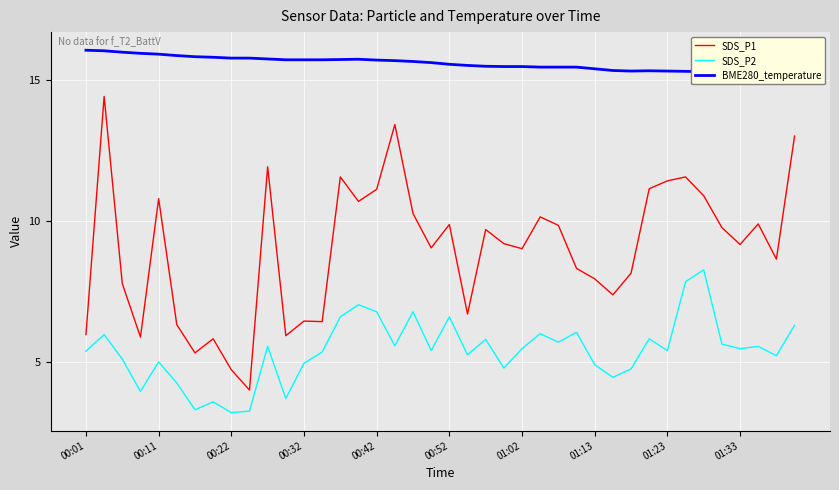

How many data points does each series have?

40